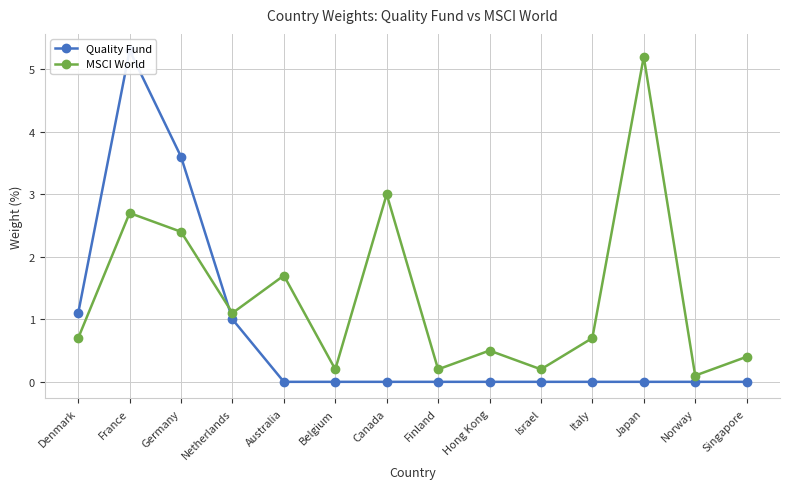

Rank the series by their average value, from highest to lowest.

MSCI World, Quality Fund